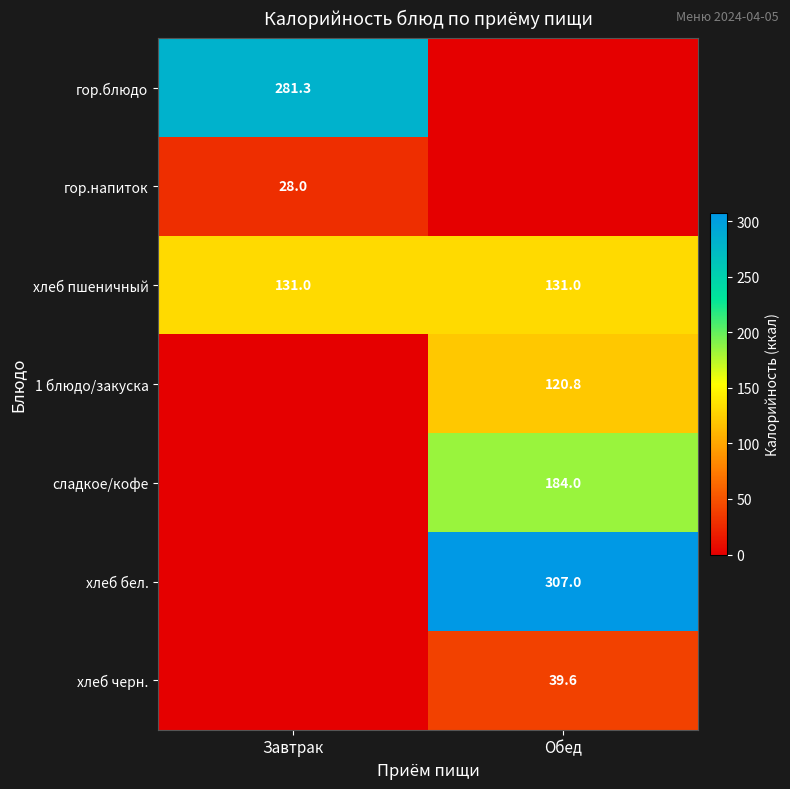

True or false: хлеб черн. has a value of 53.0 at Обед.

False